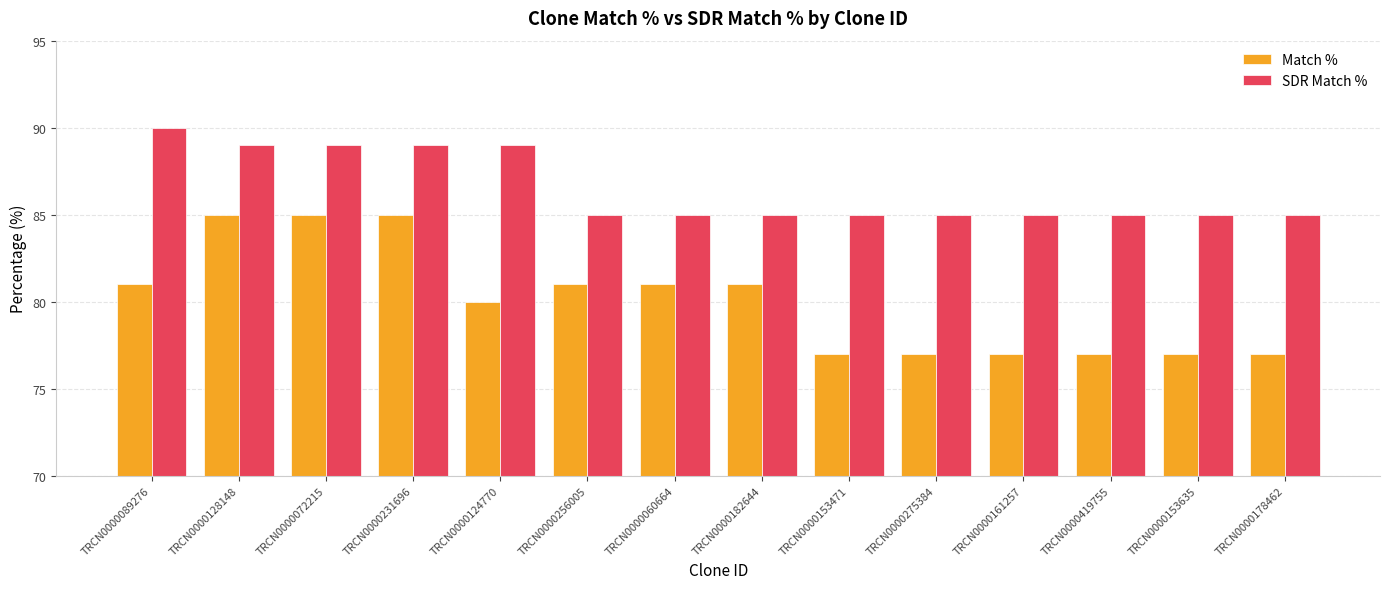

What is the total value across all series at TRCN0000060664?

166